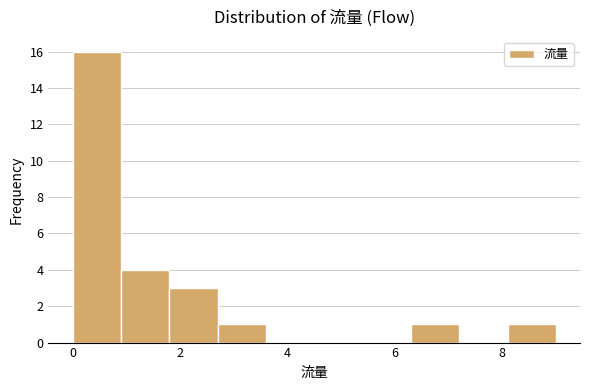

What is the height of the bar covering 0.0 to 0.9 on the x-axis? Neither the bar edges nor the heights are printed on the chart, so give them approximately, as read against the axes.

16